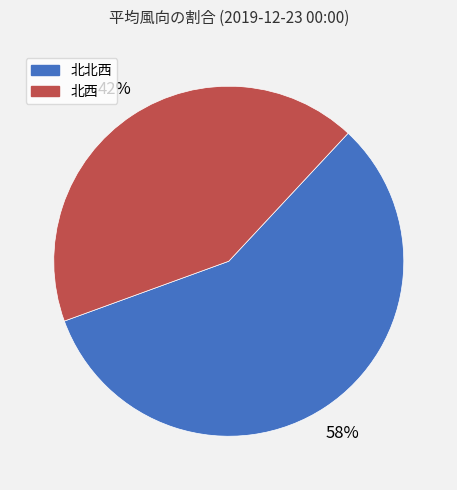

Is it true that 北西 is 42% of the pie?

True